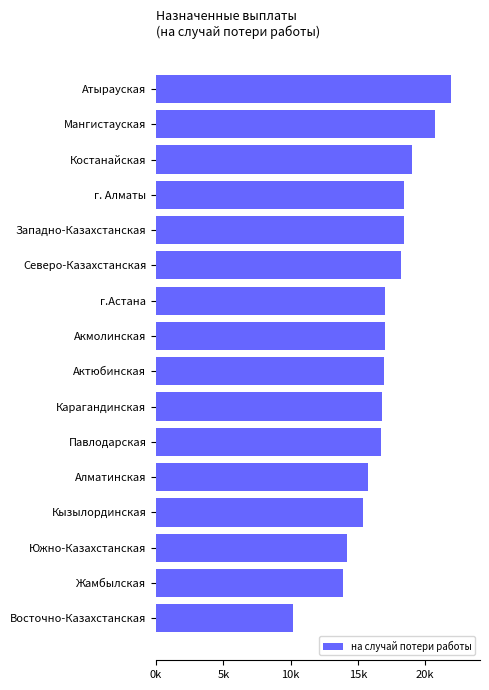

Count the number of categories in the chart.

16